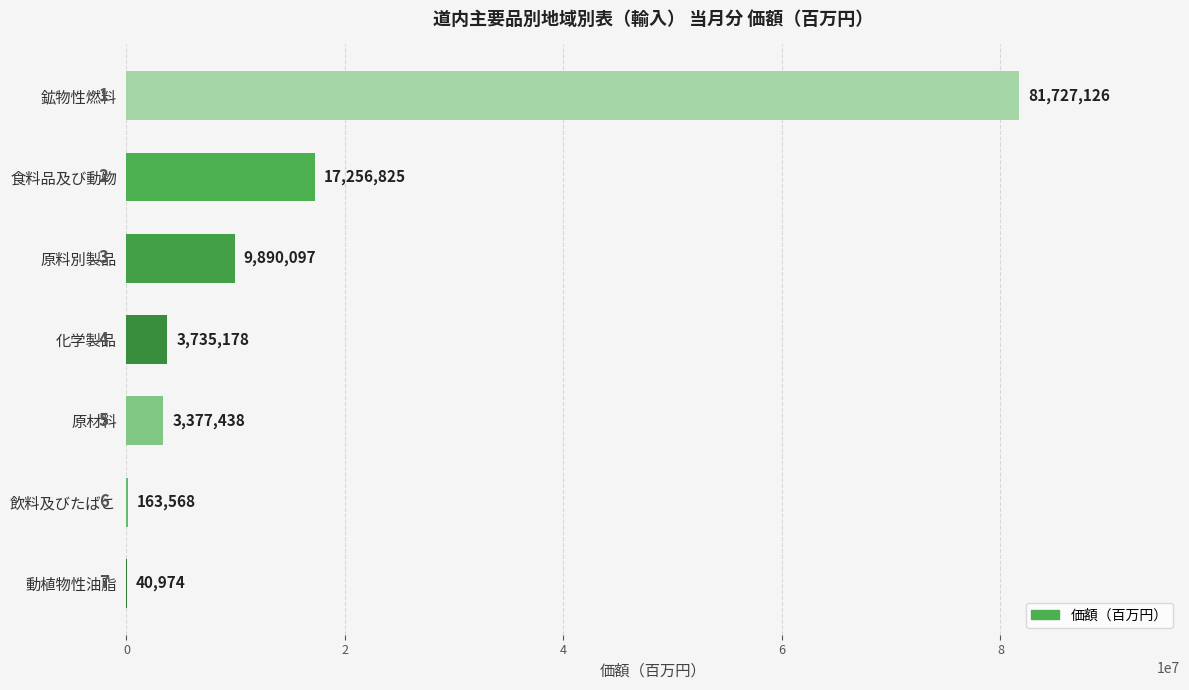

Which has a higher value, 原材料 or 化学製品?

化学製品